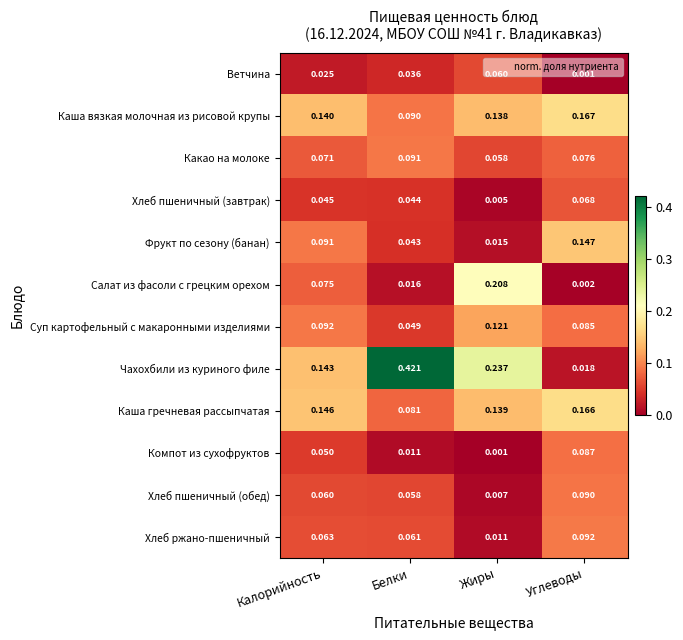

Is the value of Салат из фасоли с грецким орехом at Углеводы greater than the value of Чахохбили из куриного филе at Калорийность?

No